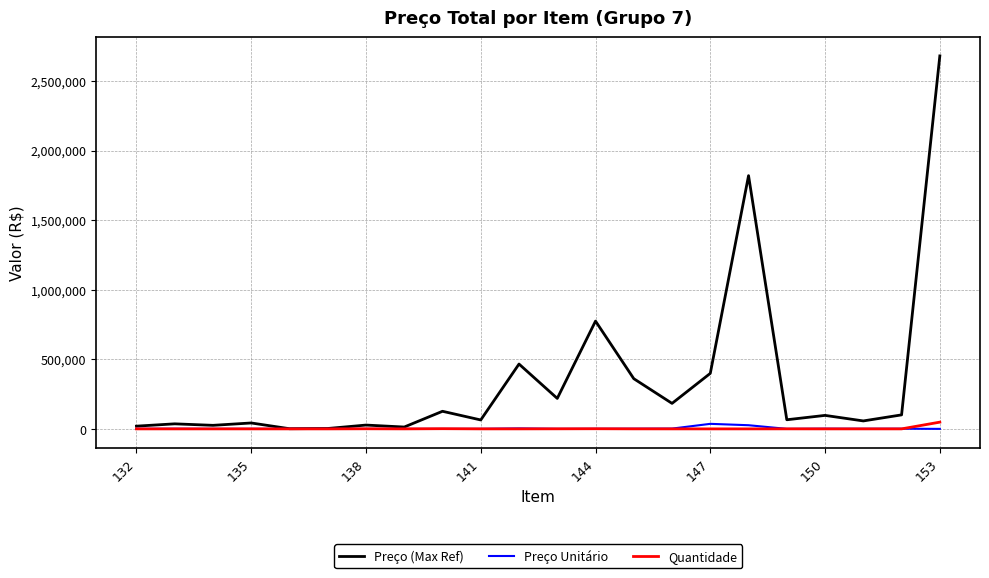

In Preço Unitário, how many points are higher than both neighbors (excluding endpoints)?

8